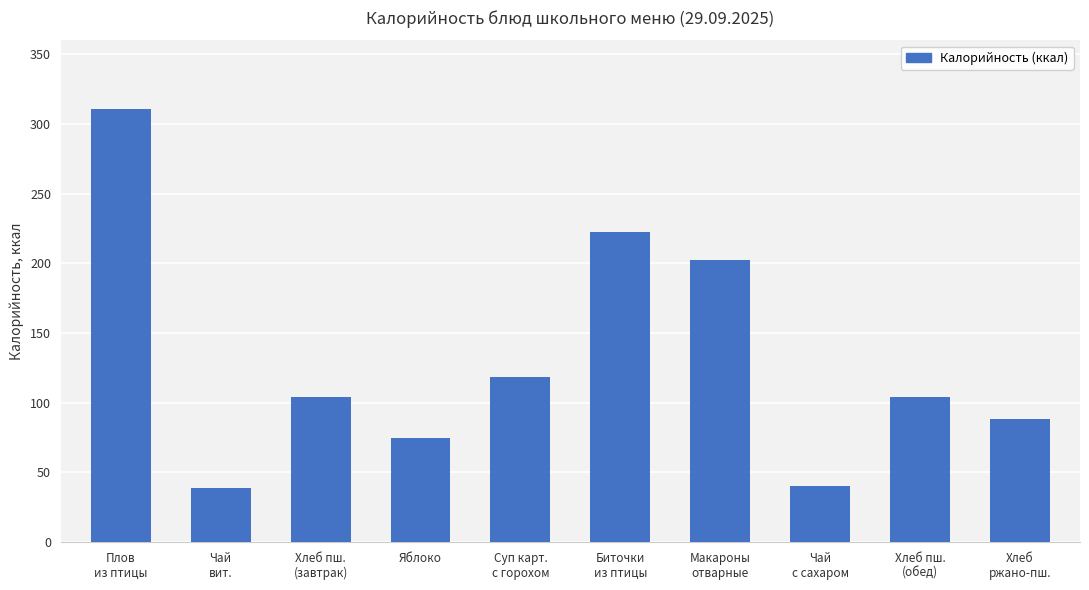

What is the change in value from Чай
вит. to Суп карт.
с горохом?

+79.7